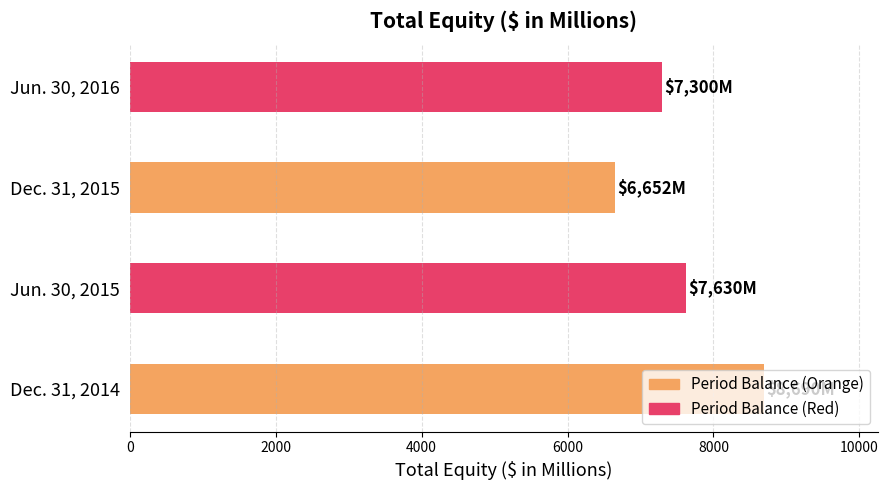

Which category has the lowest value across all series?

Dec. 31, 2015